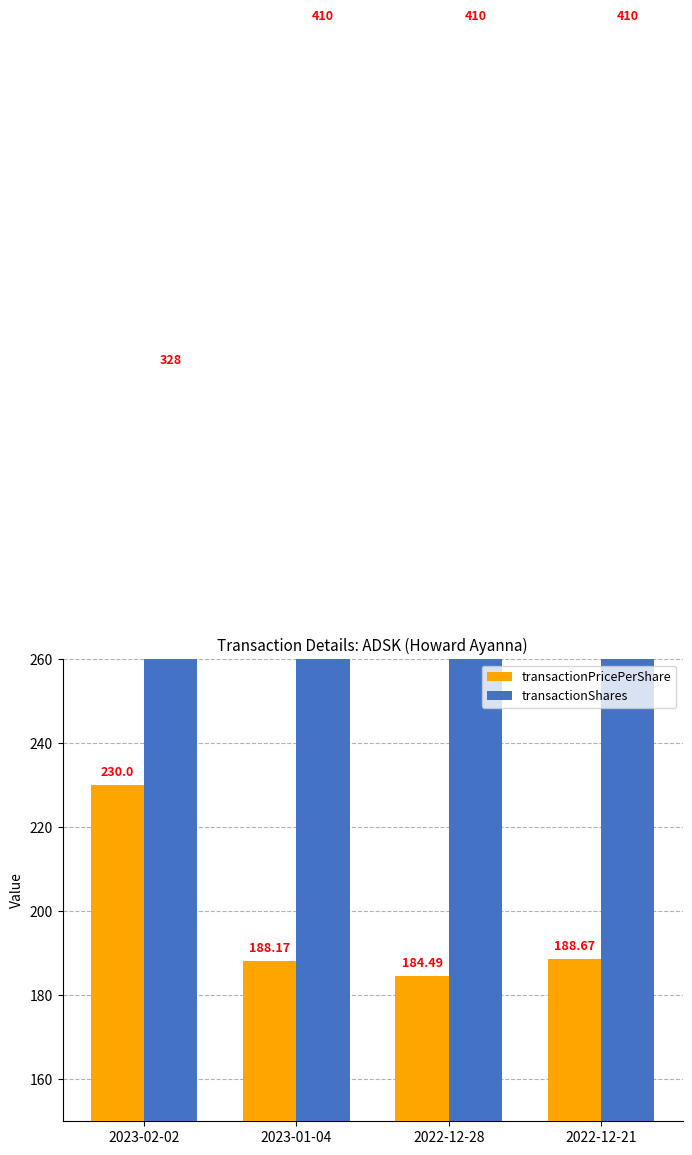

Read the transactionShares value at 2022-12-21.

410.0